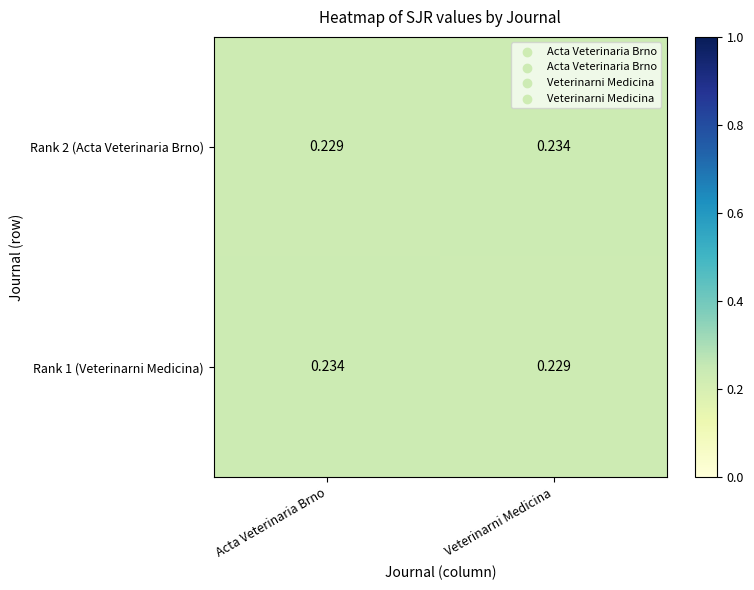

Is the value of Rank 2 (Acta Veterinaria Brno) at Veterinarni Medicina greater than the value of Rank 1 (Veterinarni Medicina) at Veterinarni Medicina?

Yes